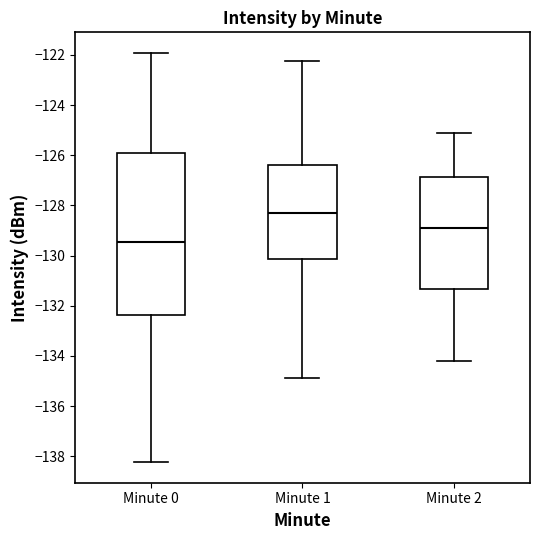

Reading left to right, transcribe this box plot: for each box, give where its median line is, the range the box spans, and where its two whiskers end, as read against the y-axis. The values are not printed on the chart, so give them approximately, as read against the axis.

Minute 0: median -129.4, box -132.4 to -126.0, whiskers -138.2 to -122.0
Minute 1: median -128.2, box -130.2 to -126.4, whiskers -134.8 to -122.2
Minute 2: median -128.8, box -131.4 to -126.8, whiskers -134.2 to -125.0